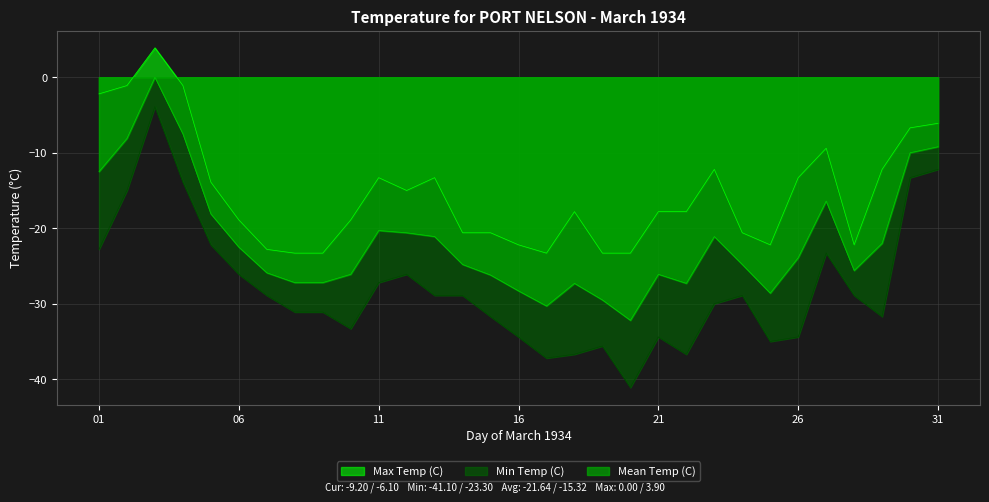

Which series has the widest spread of values?

Min Temp (C)